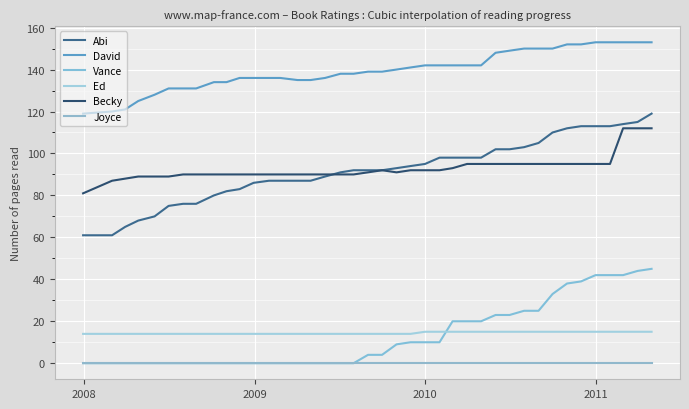

At how many categories does at least one series exceed 18?

40